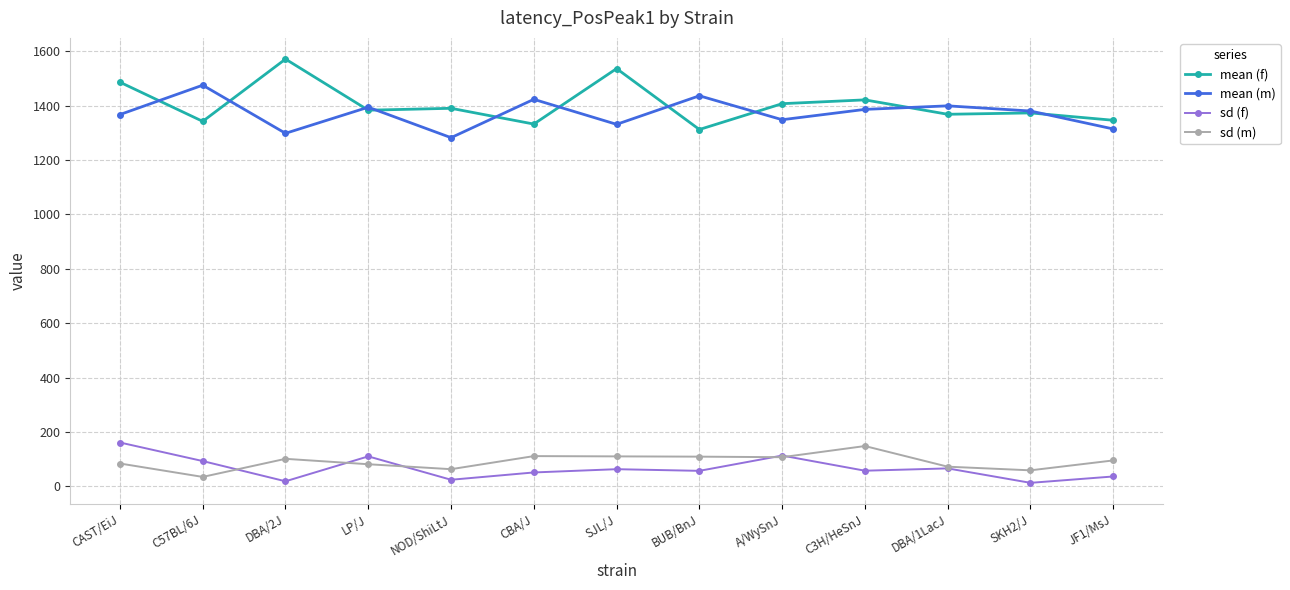

What is the total value across all series at CAST/EiJ?

3097.8